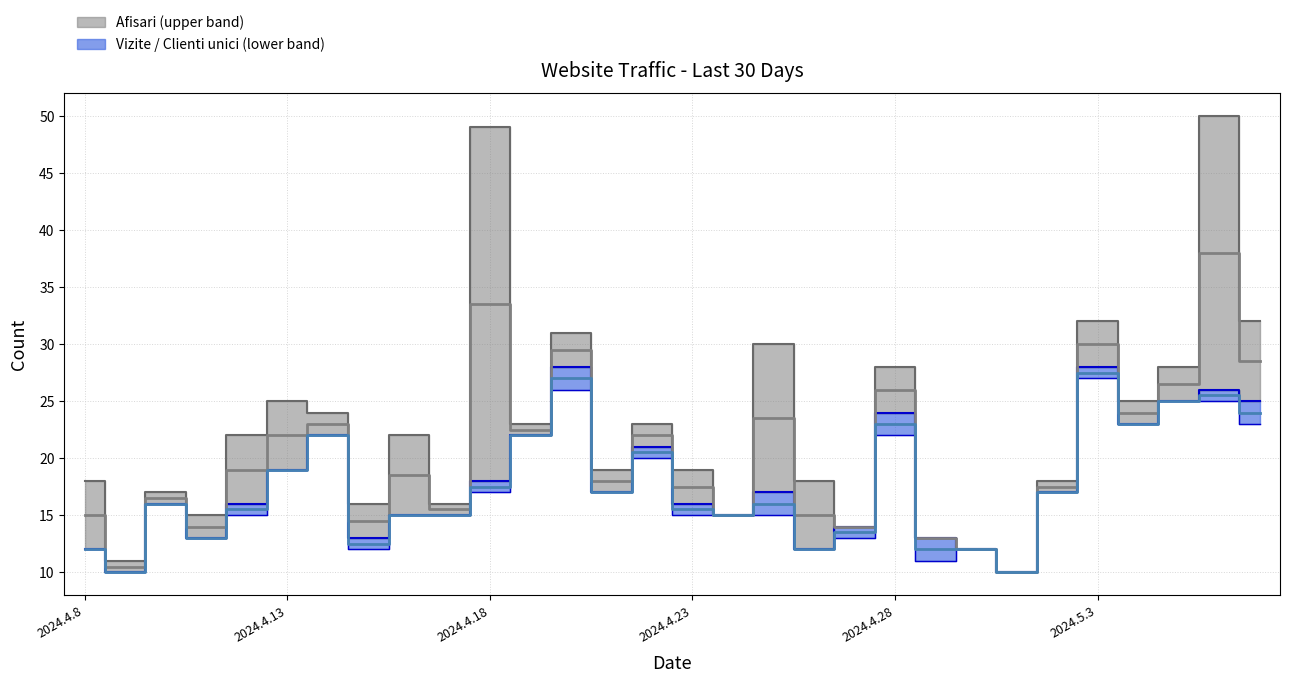

What is the sum of all Vizite values?

534